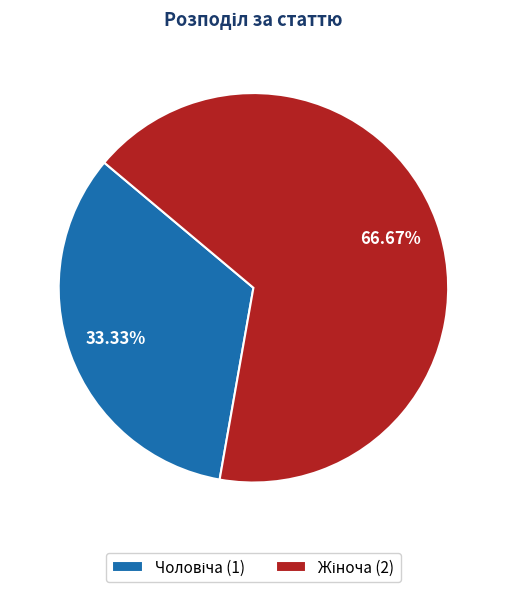

Is there any slice that represents more than half of the pie?

Yes